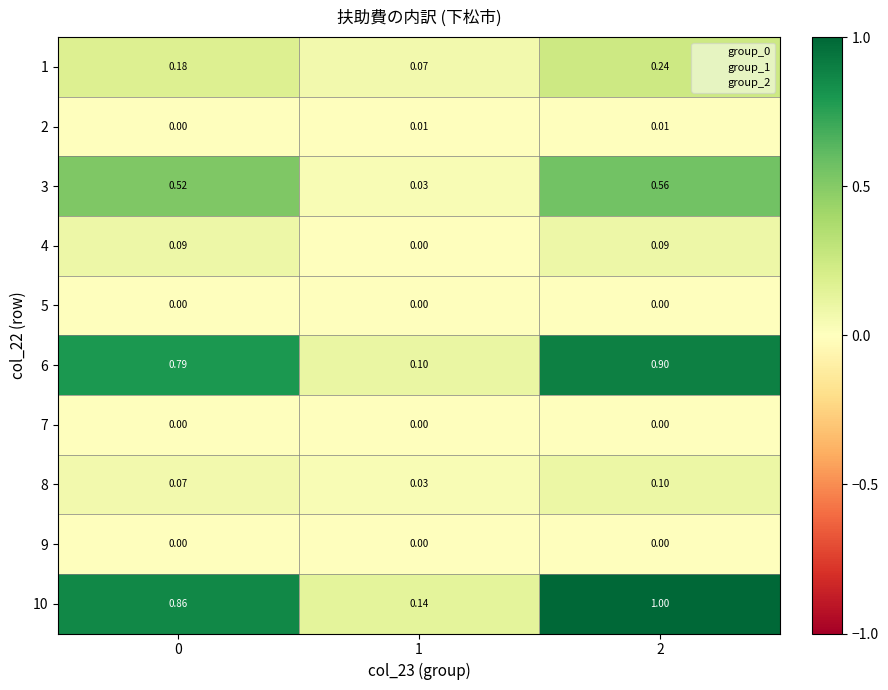

Which series has the largest range (max minus min)?

10